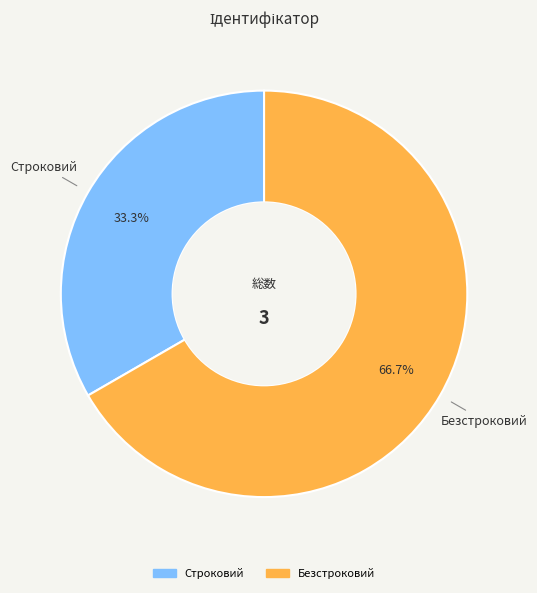

The Строковий slice represents 23% of the pie. True or false?

False